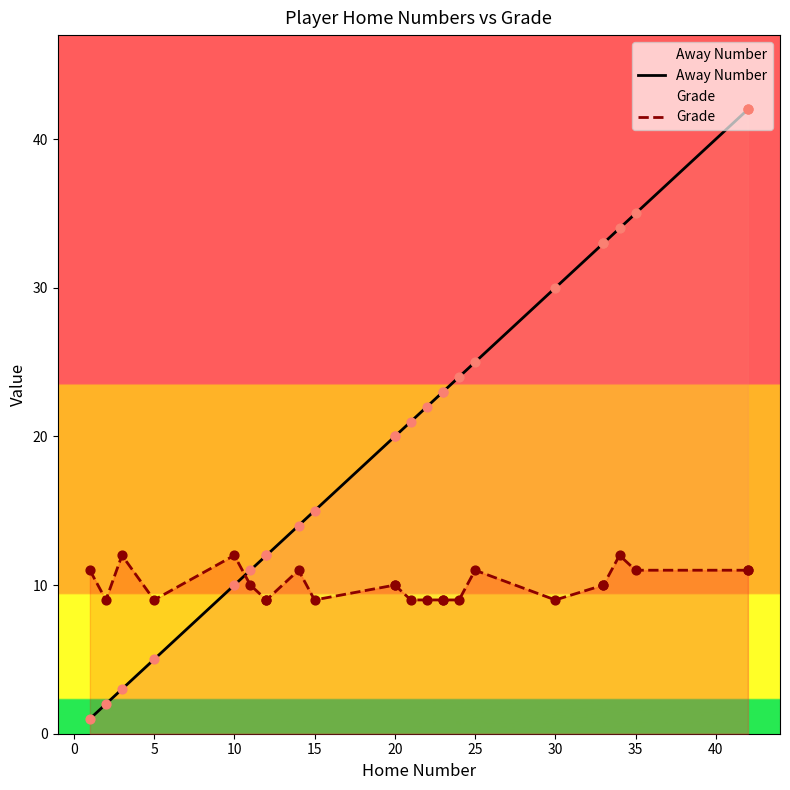

Which series contains the lowest Y value?

Away Number